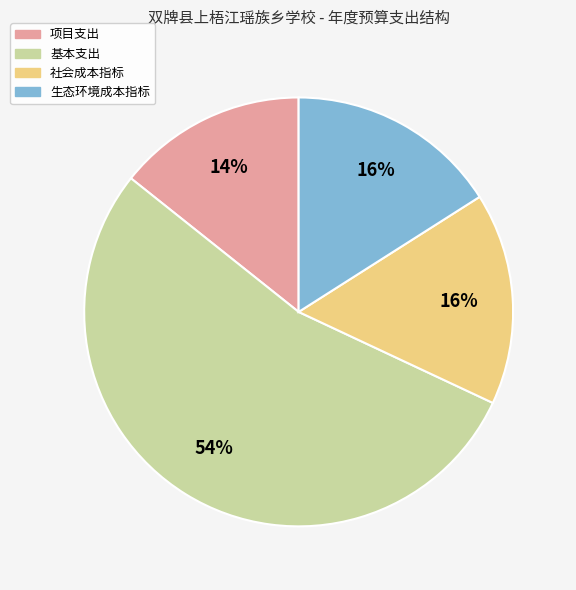

Which category has the biggest portion of the pie?

基本支出